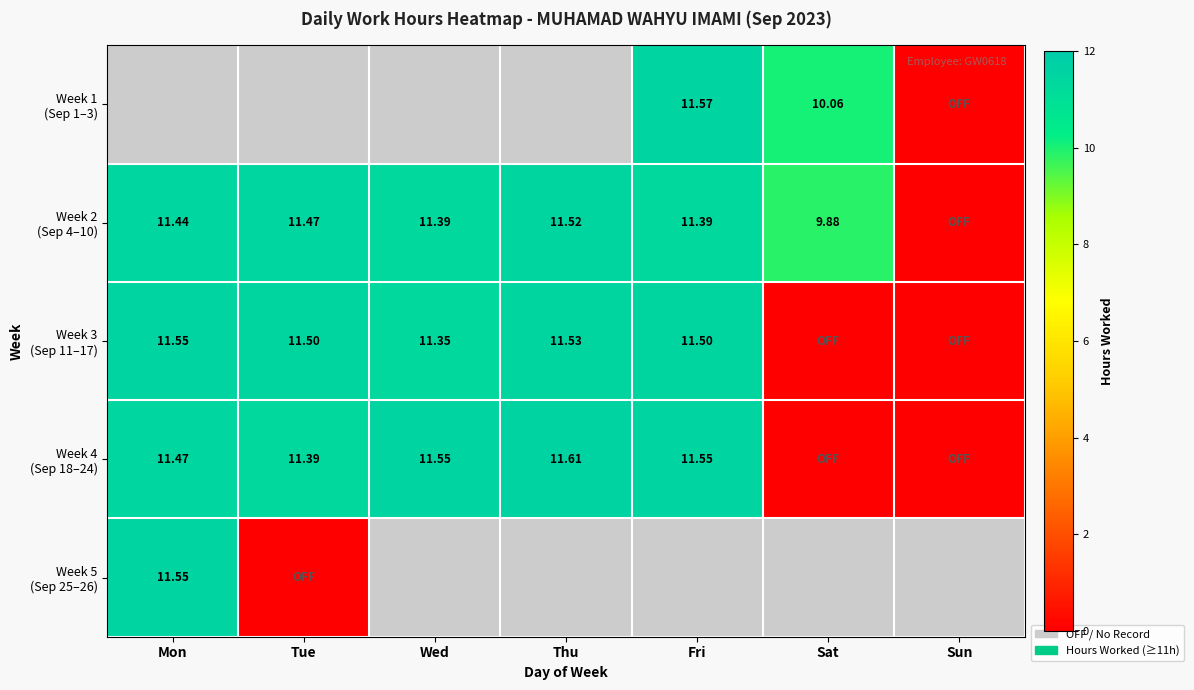

Between Thu and Sun, which series saw the biggest shift?

Week 4 (Sep 18–24)